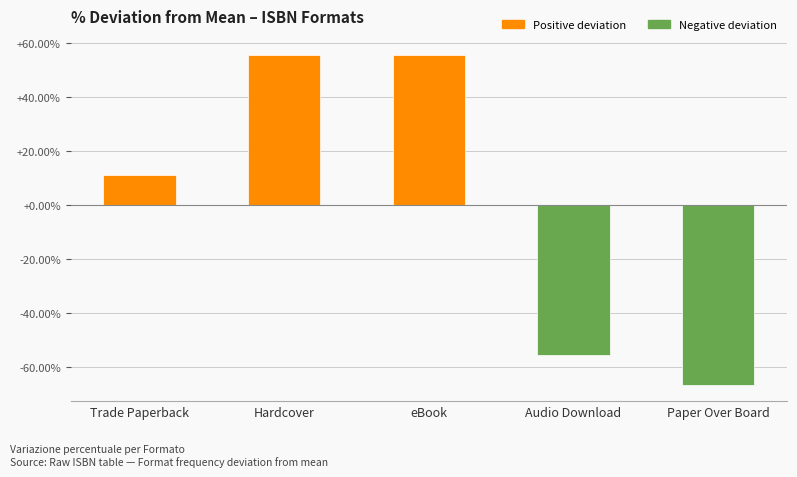

What is the change in value from Trade Paperback to Hardcover?

+44.4